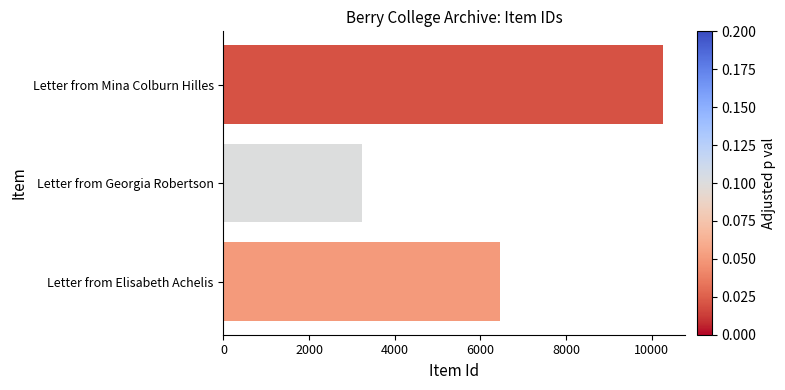

What is the greatest value displayed?

10270